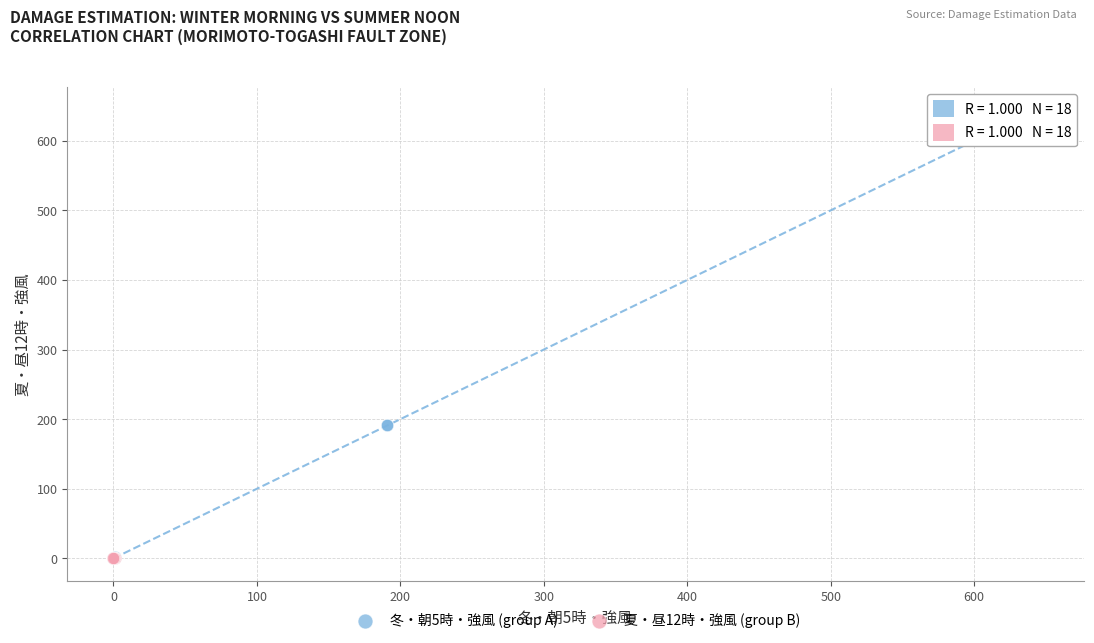

Which series contains the highest Y value?

冬・朝5時・強風 (group A)